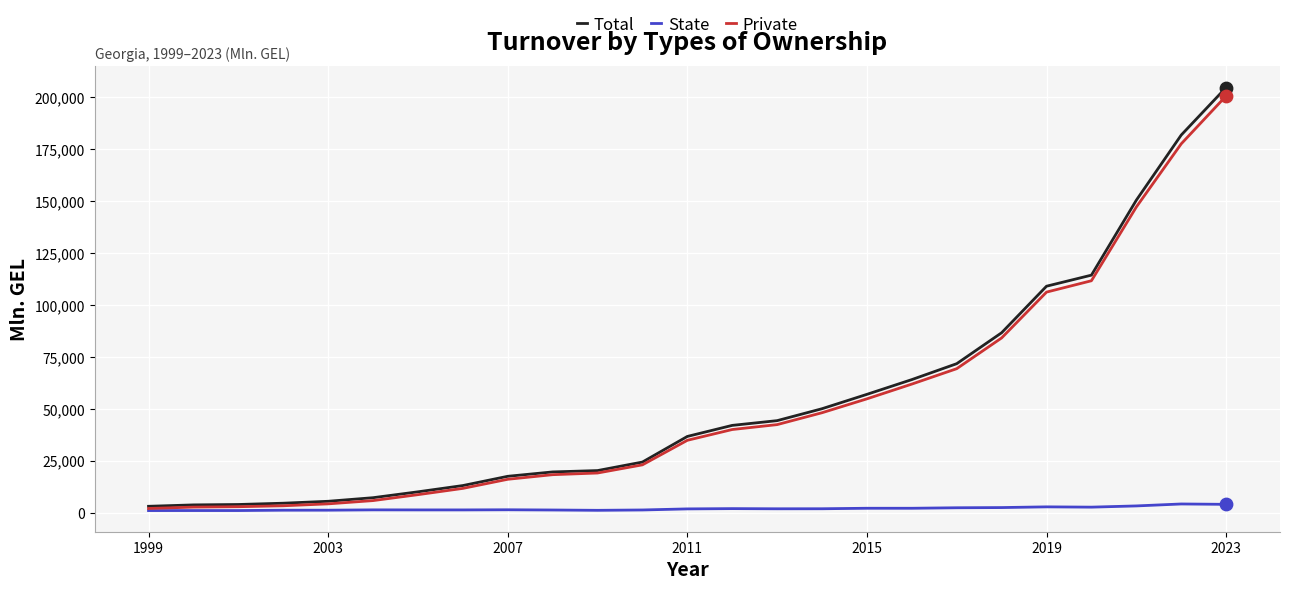

Which series has the largest range (max minus min)?

Total